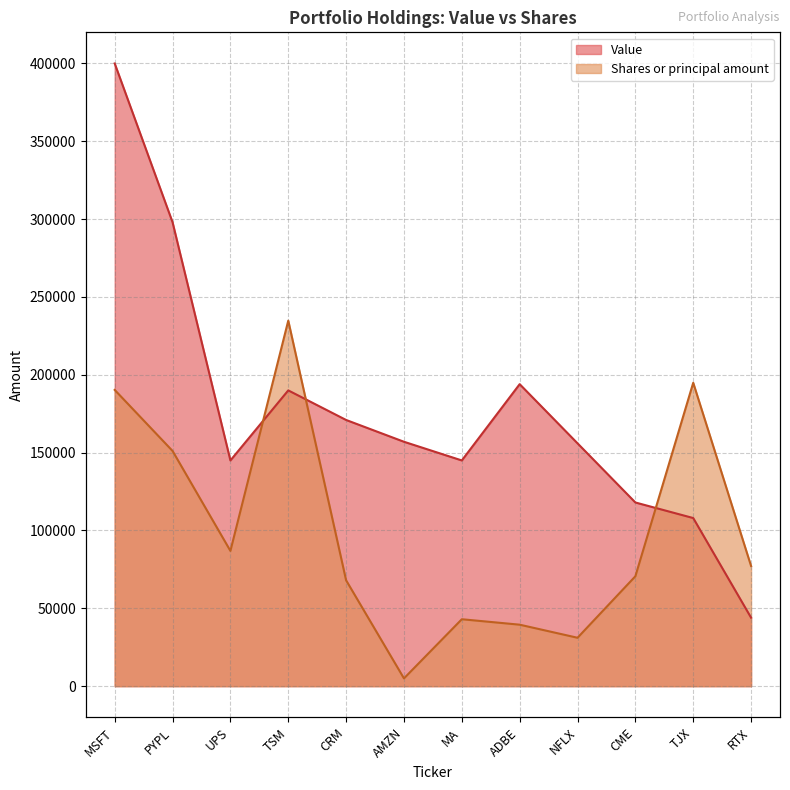

What is the highest value of the Shares or principal amount series?

234800